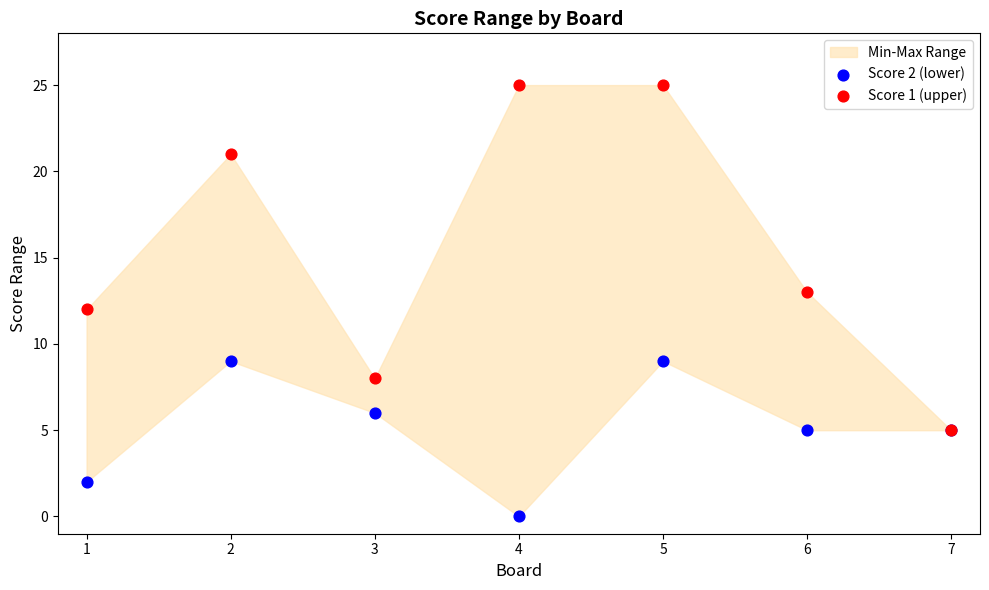

Which series reaches the minimum Y coordinate?

Score 2 (lower)